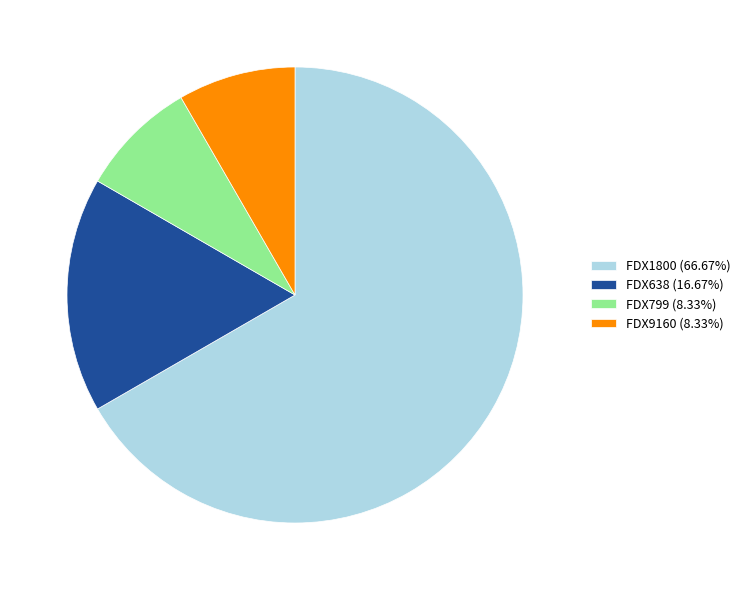

Approximately how many times larger is the value at FDX799 (8.33%) compared to FDX9160 (8.33%)?

1.0